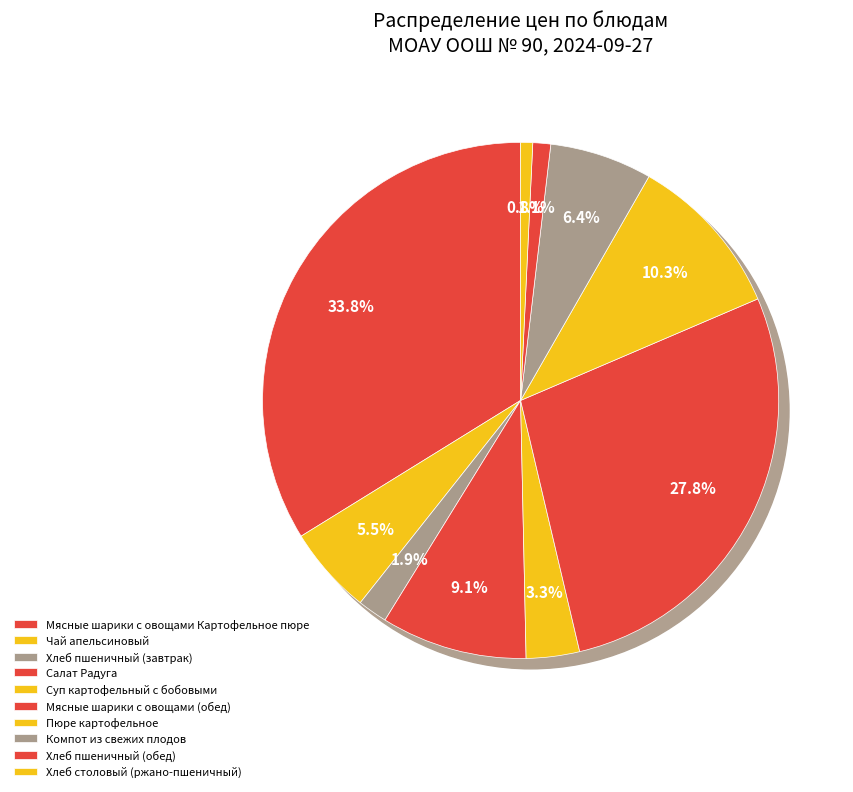

What is the ratio of the value at Чай апельсиновый to the value at Хлеб пшеничный (обед)?

4.9